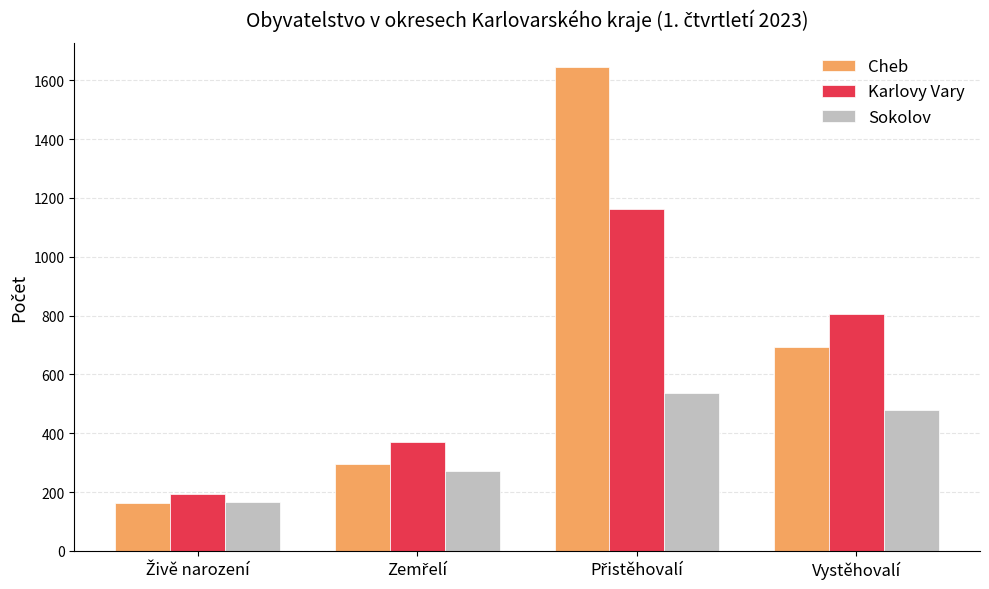

How many data points in Cheb are less than 693?

2